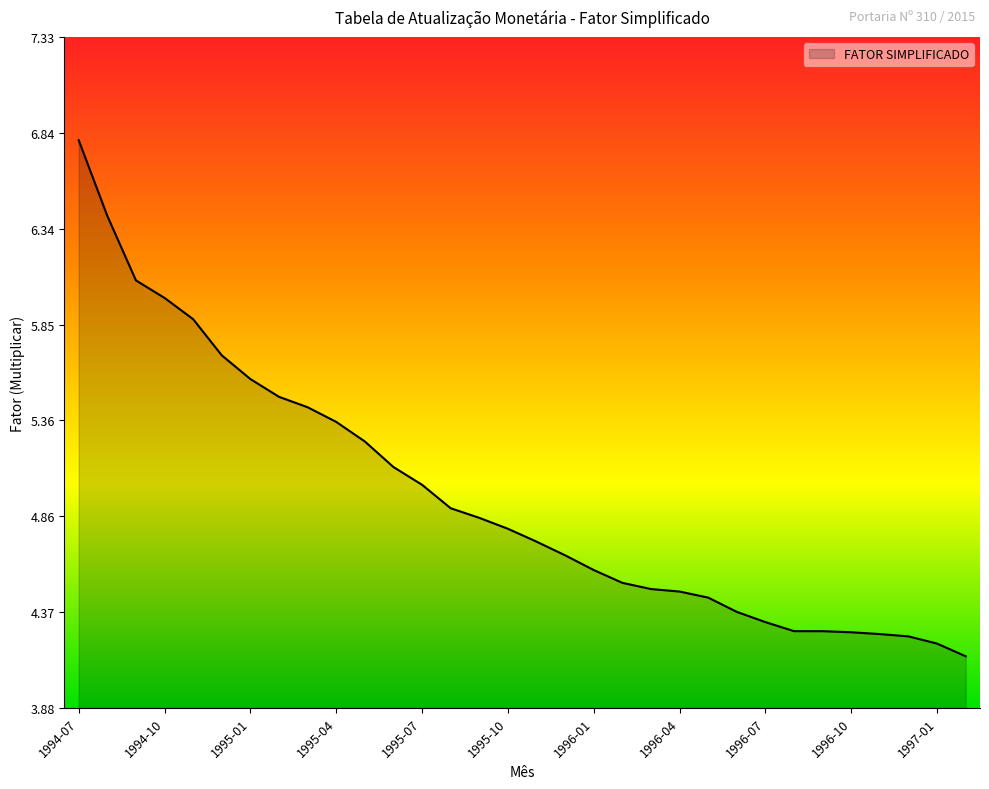

What is the maximum value shown in the chart?

6.8